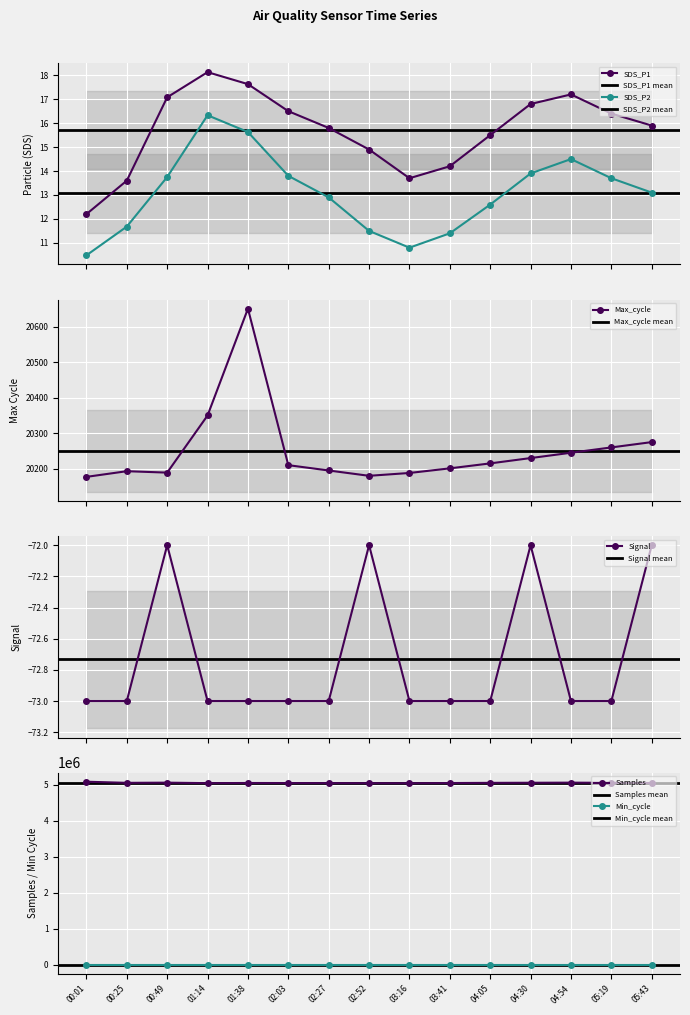

True or false: SDS_P1 has a value of 6.0 at 03:16.

False